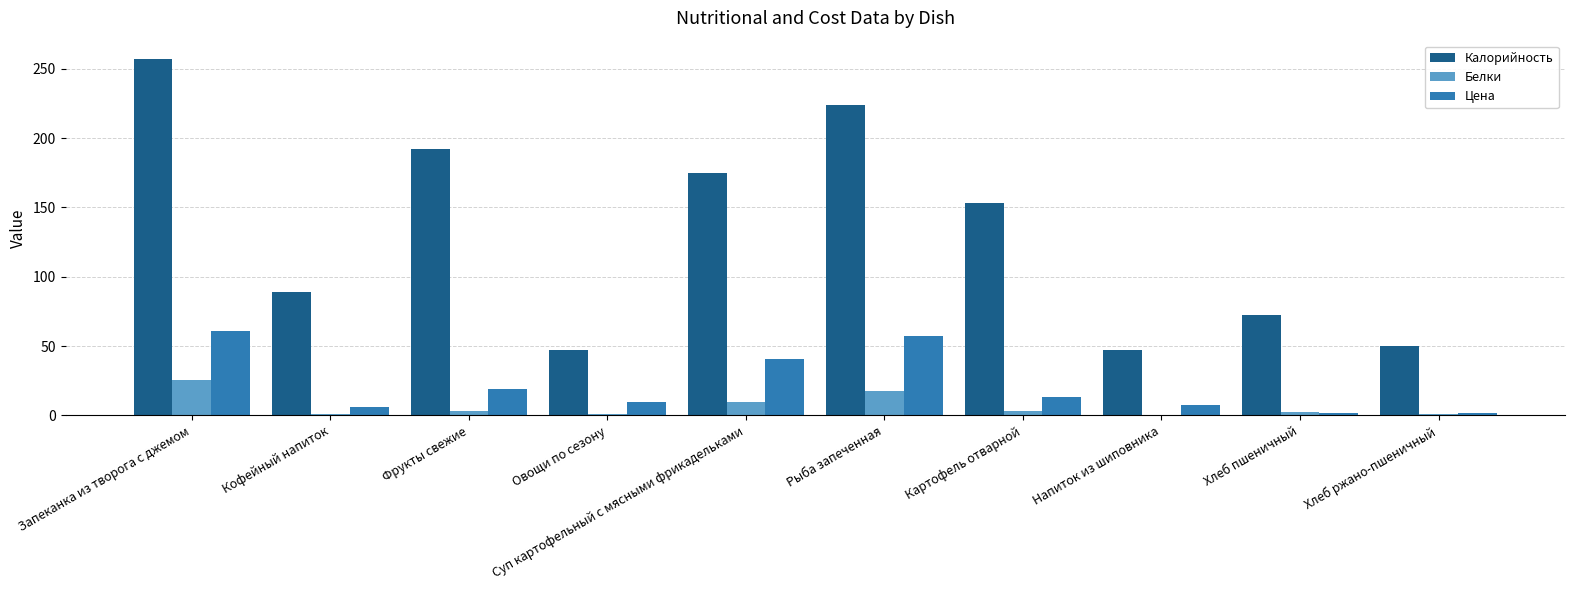

At which category is the sum across all series the highest?

Запеканка из творога с джемом